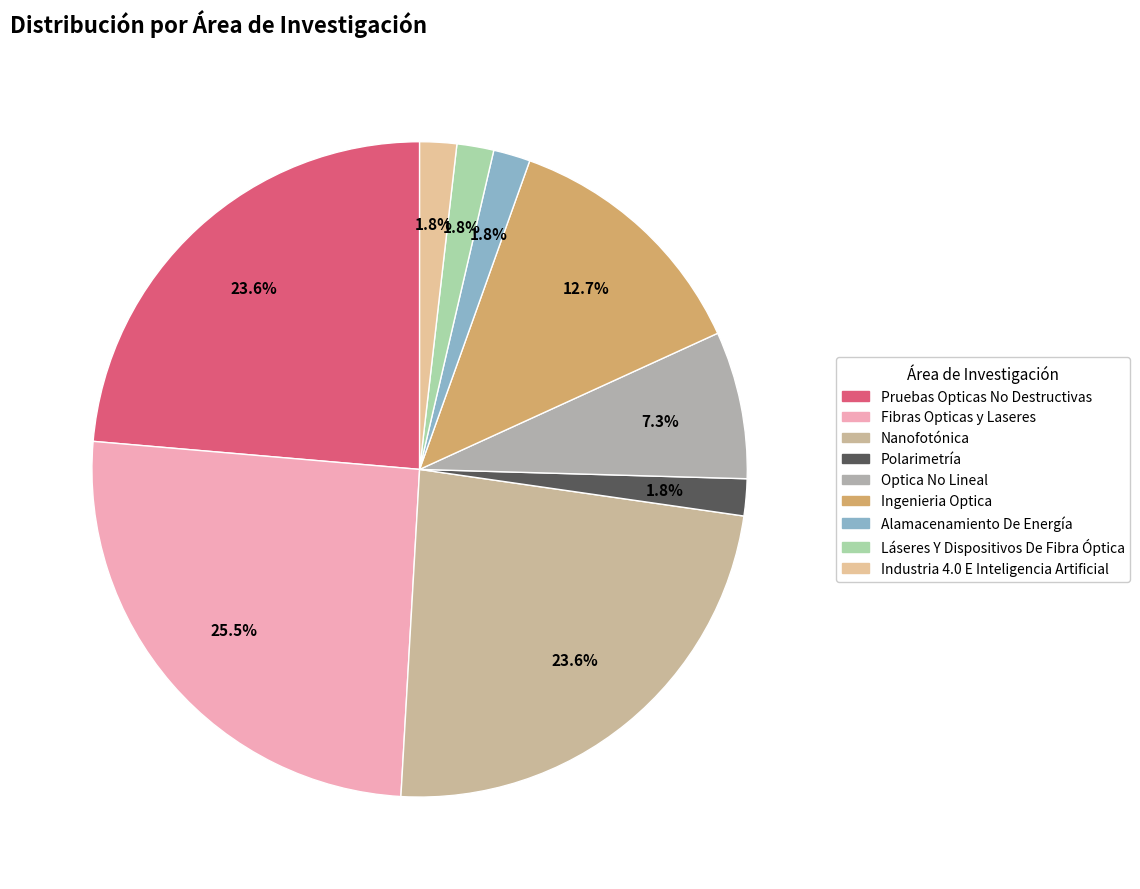

Which category has the biggest portion of the pie?

Fibras Opticas y Laseres